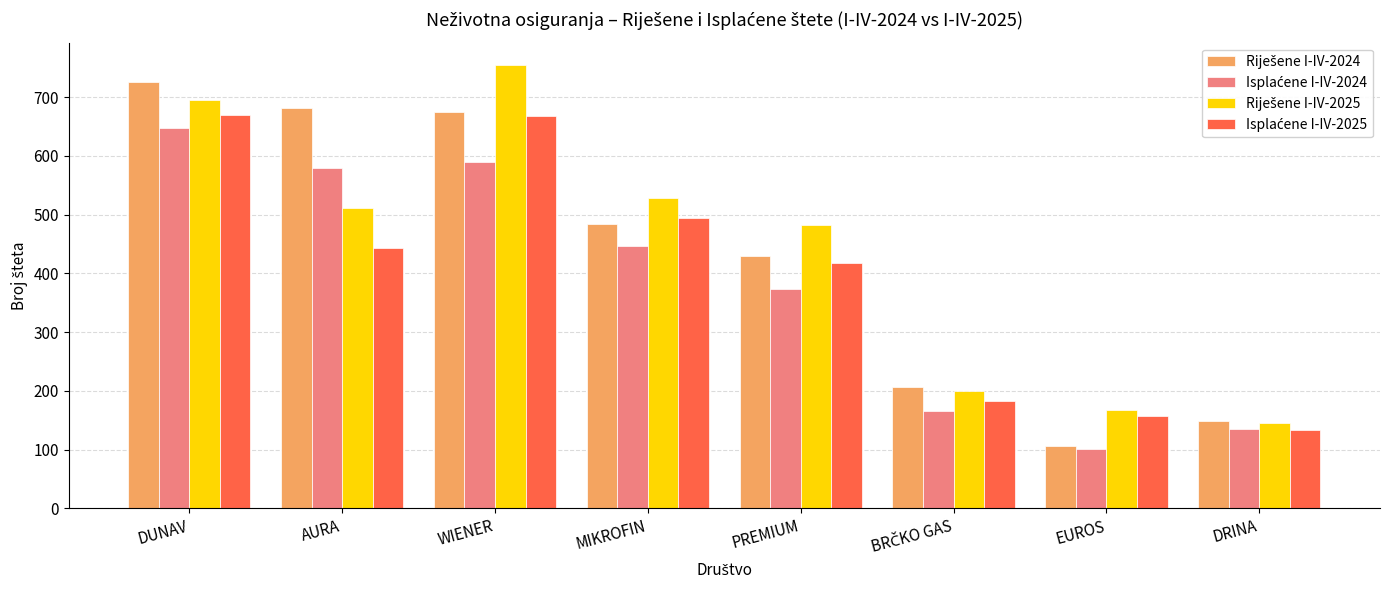

What is the total value across all series at AURA?

2216